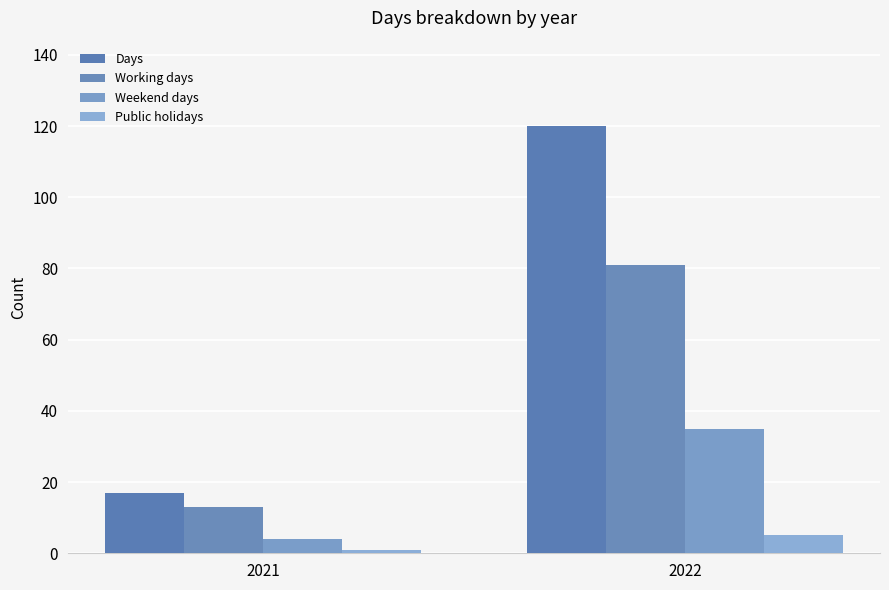

What are all the series names shown in the legend?

Days, Working days, Weekend days, Public holidays